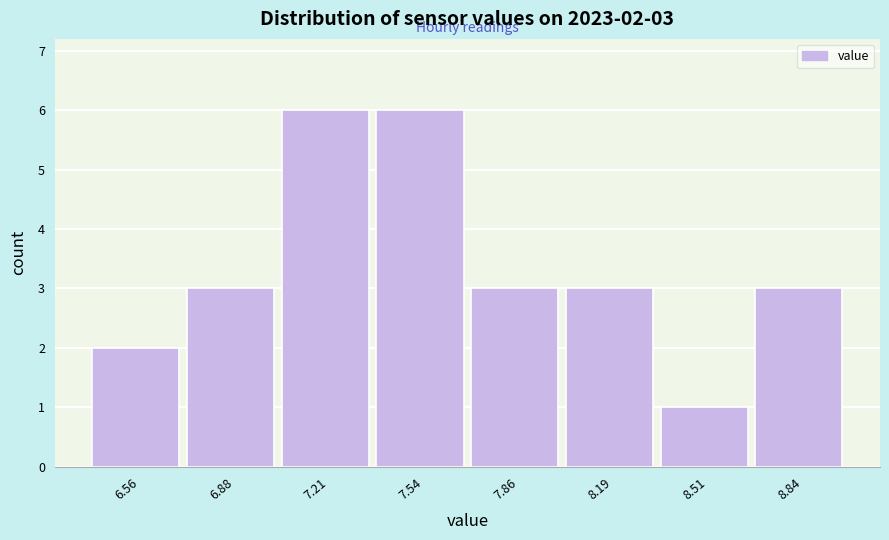

Reading right to left, list all the values displayed in this chart.

8.84=3	8.51=1	8.19=3	7.86=3	7.54=6	7.21=6	6.88=3	6.56=2